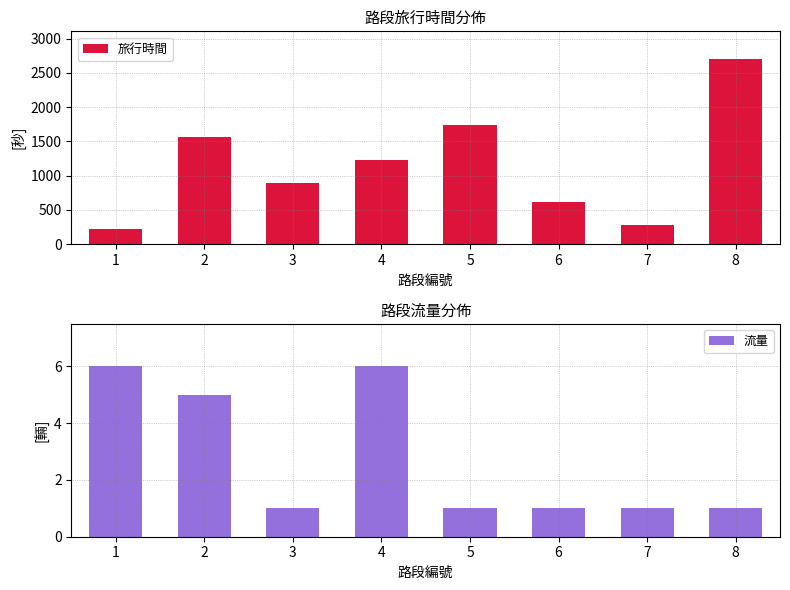

What are all the series names shown in the legend?

旅行時間, 流量